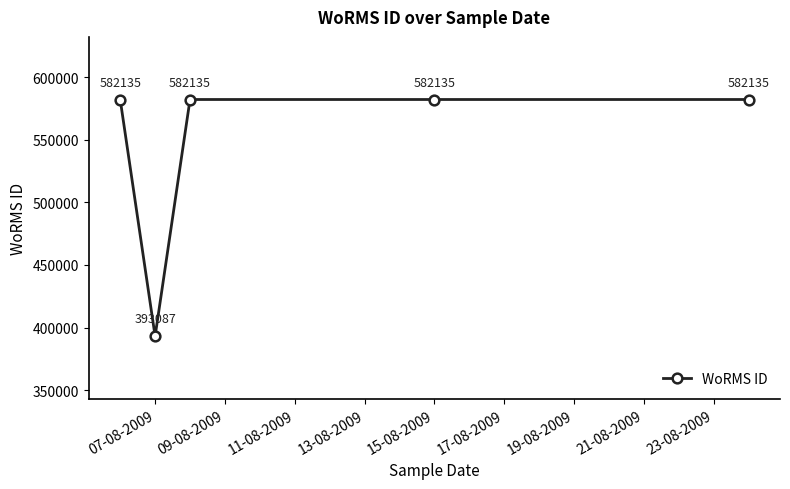

What is the value of the 3rd point from the left?

582135